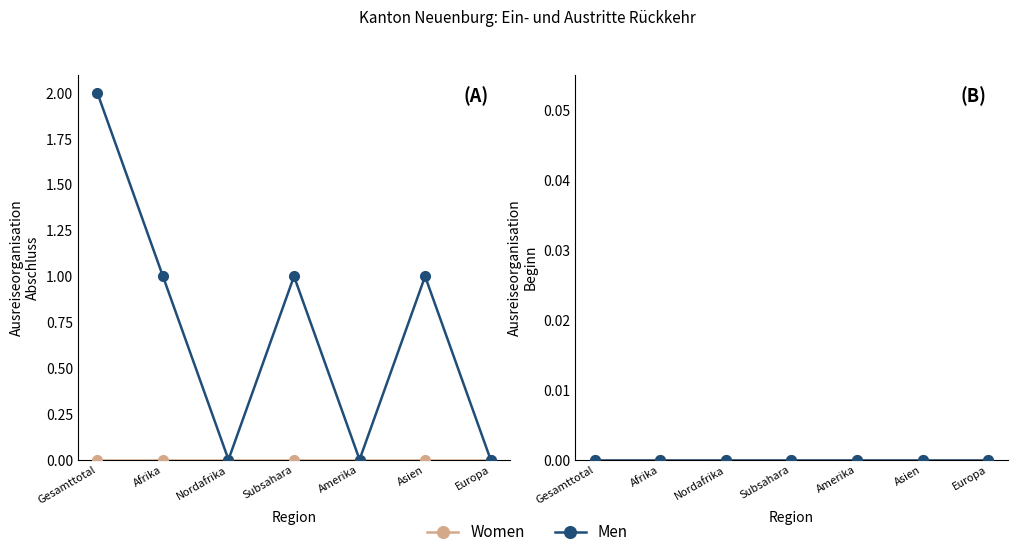

What is the spread (max minus min) of values at Asien?

1